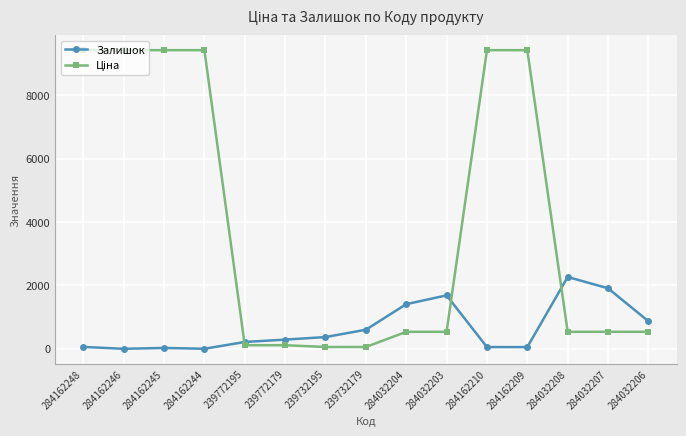

The value of Залишок at 239732179 is 260.0. True or false?

False